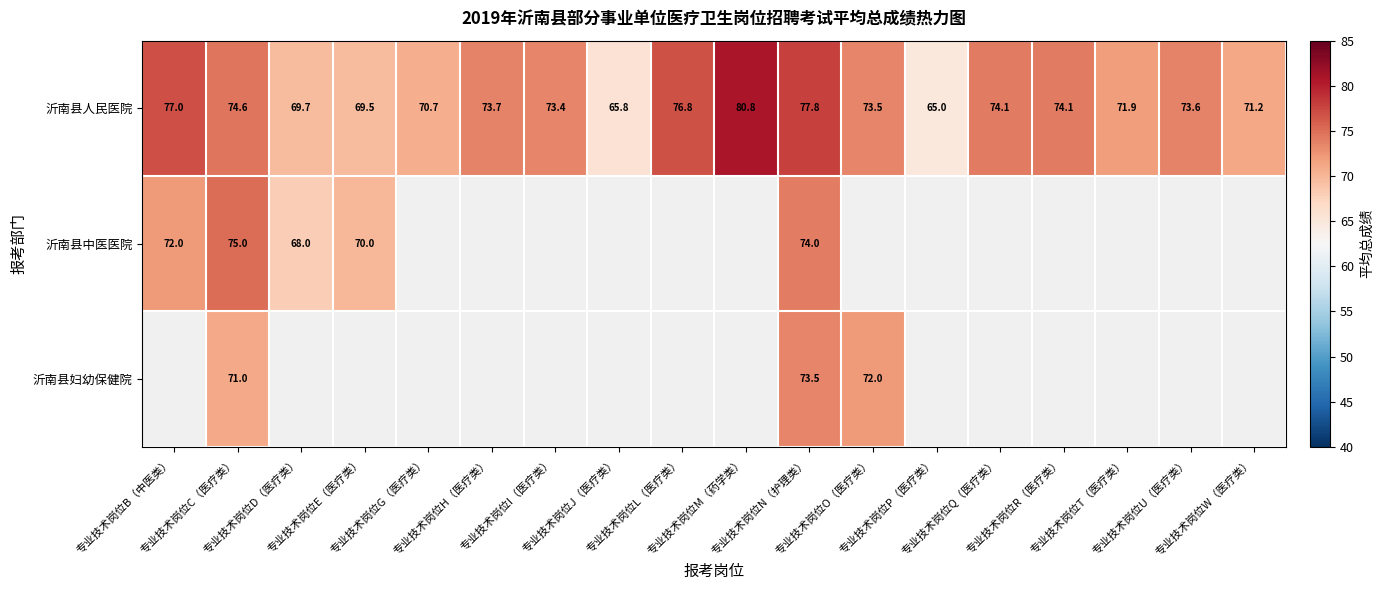

What is the minimum value for 沂南县人民医院?

65.0